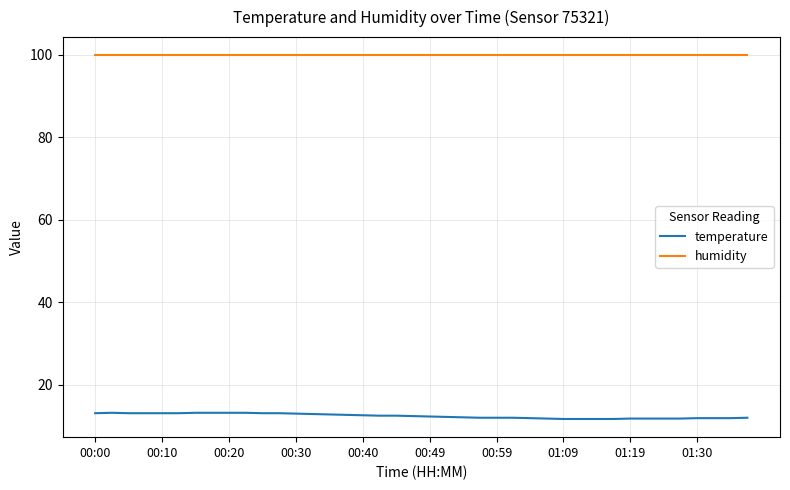

What is the maximum value shown in the chart?

99.9